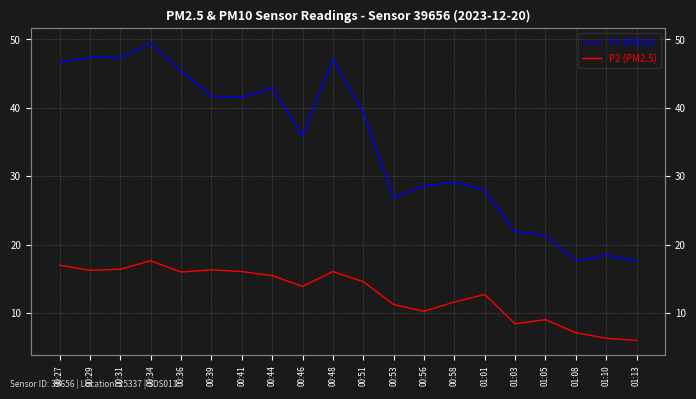

What position from the right is 01:10?

2